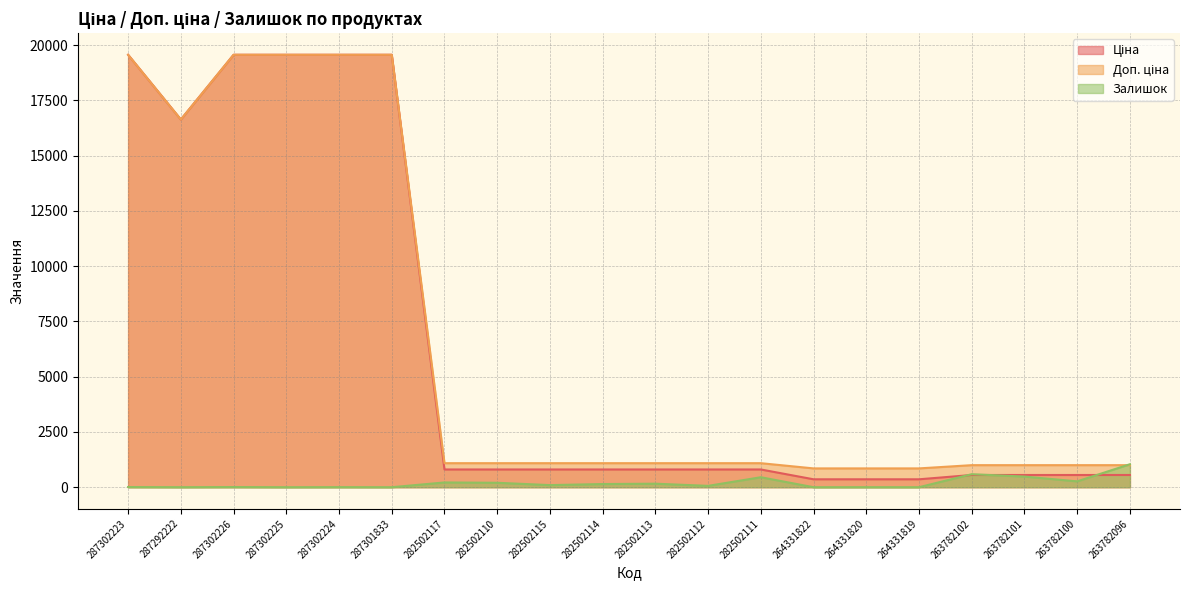

Reading left to right, what are all the values shown in this chart?

Ціна: 19564.9	16636.8	19564.9	19564.9	19564.9	19564.9	802.1	802.1	802.1	802.1	802.1	802.1	802.1	357.9	357.9	357.9	552.7	552.7	552.7	552.7
Доп. ціна: 19564.9	16636.8	19564.9	19564.9	19564.9	19564.9	1087.0	1087.0	1087.0	1087.0	1087.0	1087.0	1087.0	851.0	851.0	851.0	997.5	997.5	997.5	997.5
Залишок: 7.0	1.0	7.0	0.0	3.0	0.0	215.0	200.0	95.0	143.0	159.0	61.0	451.0	0.0	1.0	0.0	588.0	481.0	265.0	1039.0